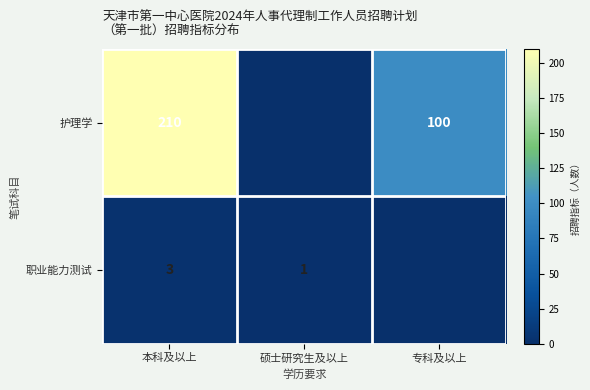

What is the total value across all series at 本科及以上?

213